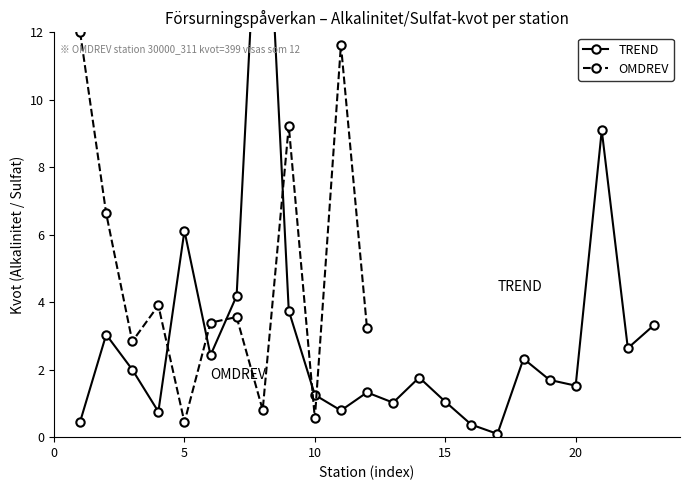

What is the greatest value displayed?

19.2